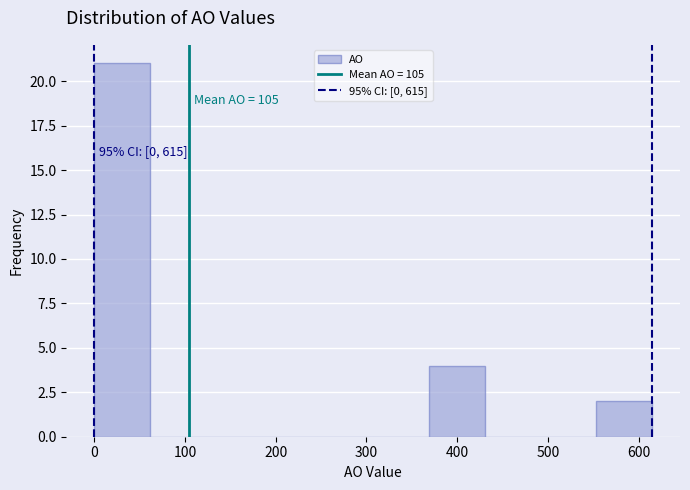

Which range on the x-axis has the tallest bar?

0 to 60